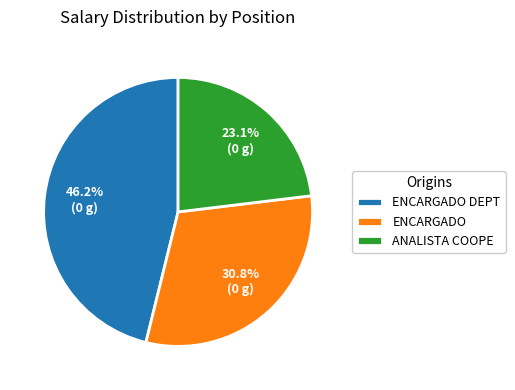

Is ANALISTA COOPE the majority of the pie?

No